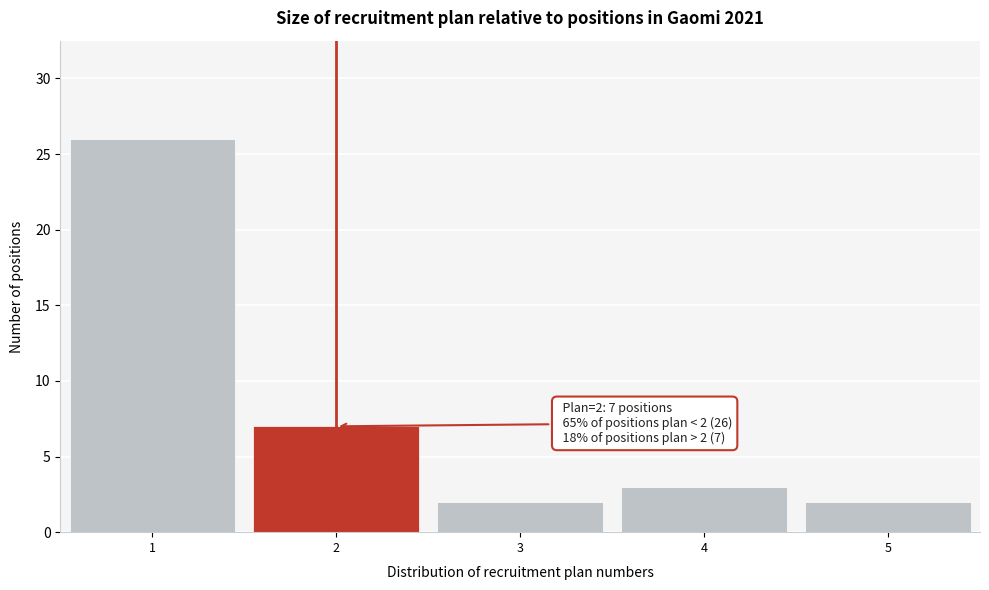

Which range on the x-axis has the tallest bar?

0.5 to 1.5